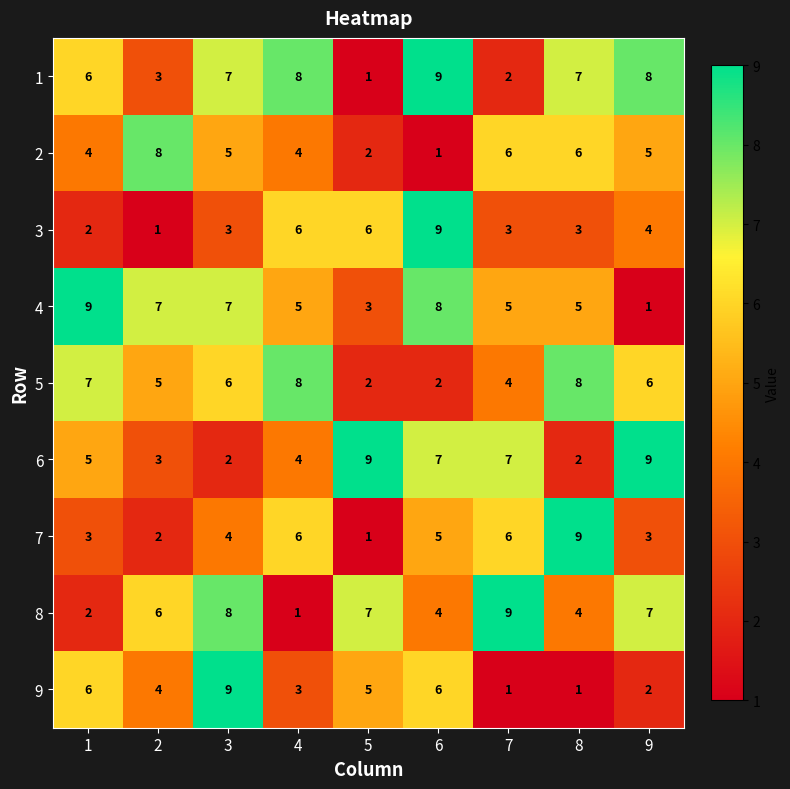

How many series are shown in this chart?

9